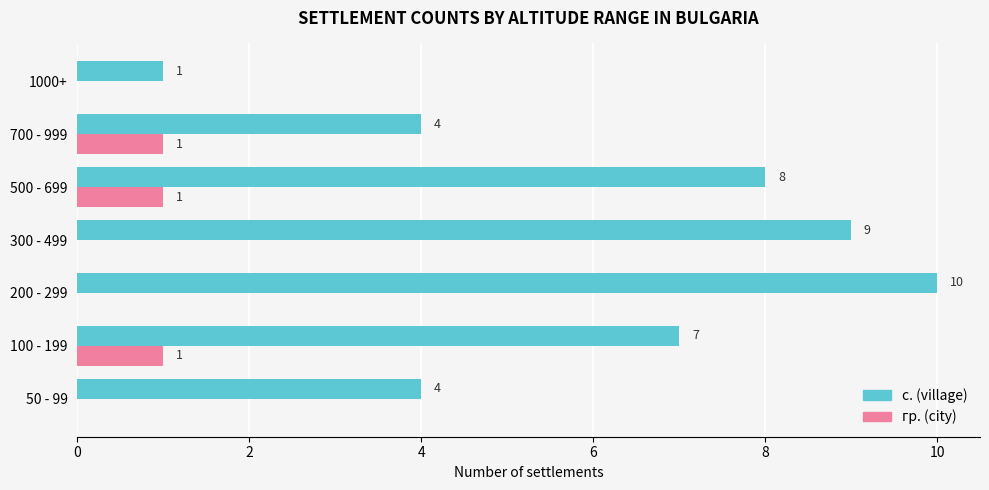

What is the sum of all с. (village) values?

43